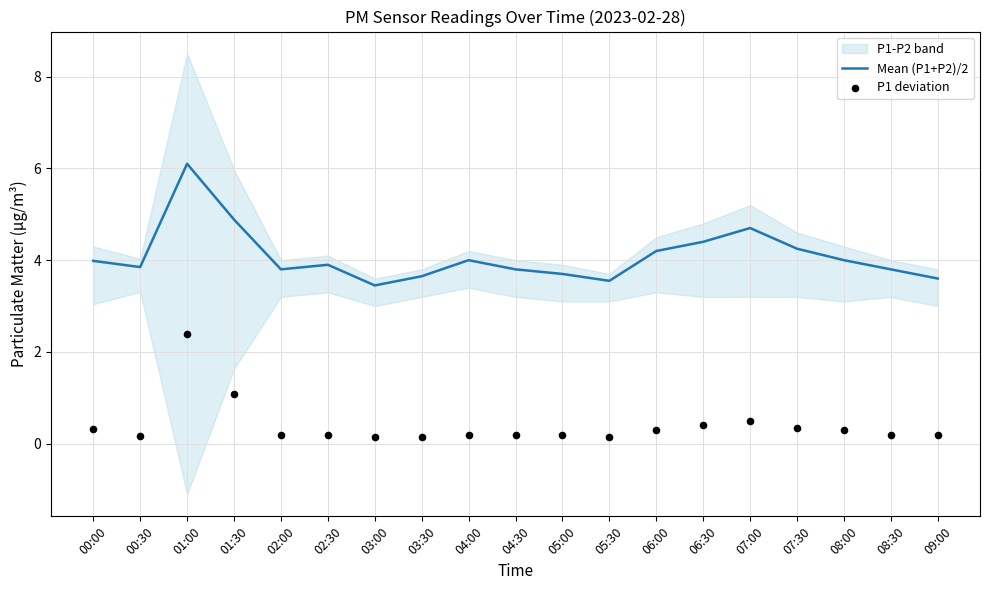

Which series has the widest spread of Y values?

Mean (P1+P2)/2